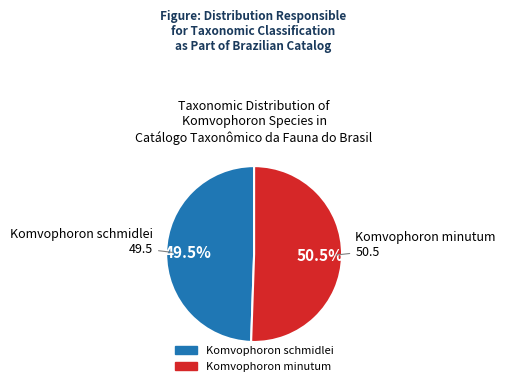

To the nearest percent, what is the combined percentage of Komvophoron minutum and Komvophoron schmidlei?

100%